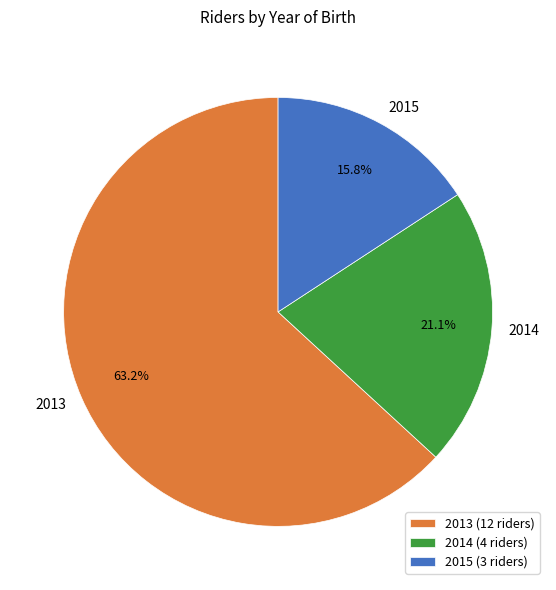

Approximately how many times larger is the value at 2014 (4 riders) compared to 2013 (12 riders)?

0.3